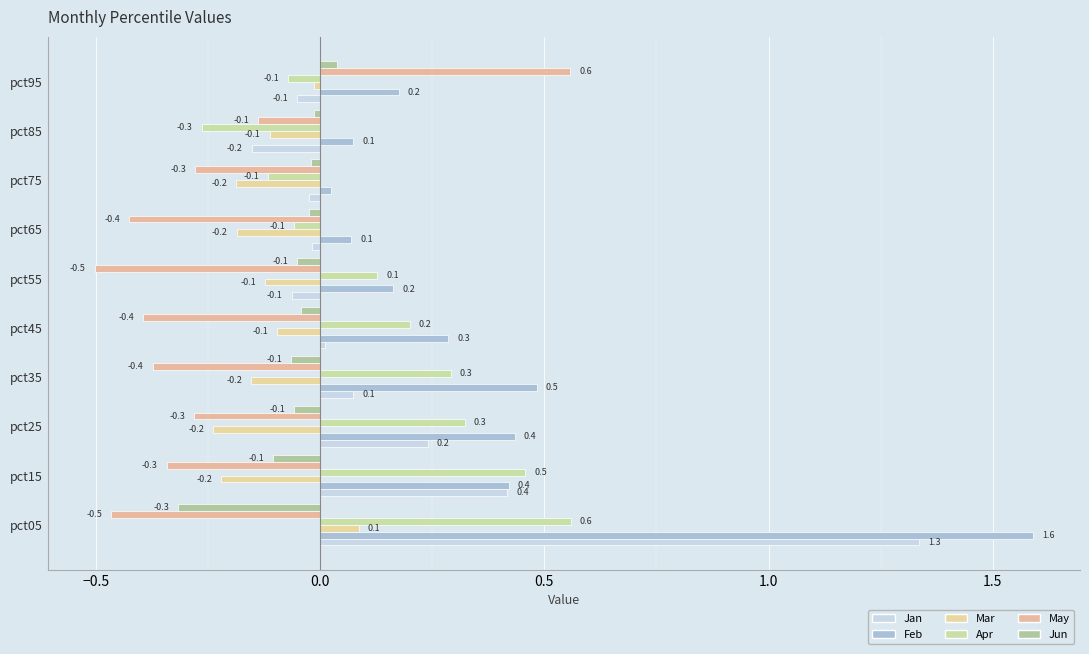

How many values in the May series are below 0?

9